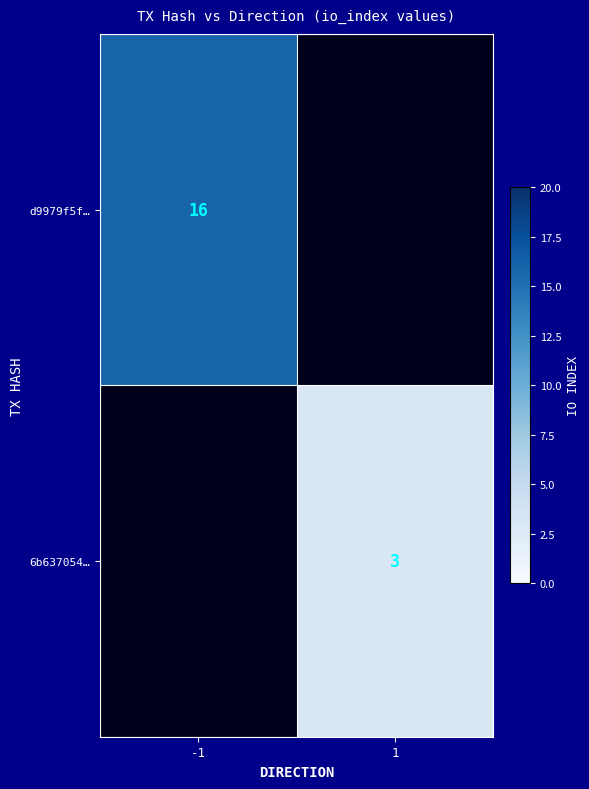

The value of d9979f5f… at -1 is 21.6. True or false?

False